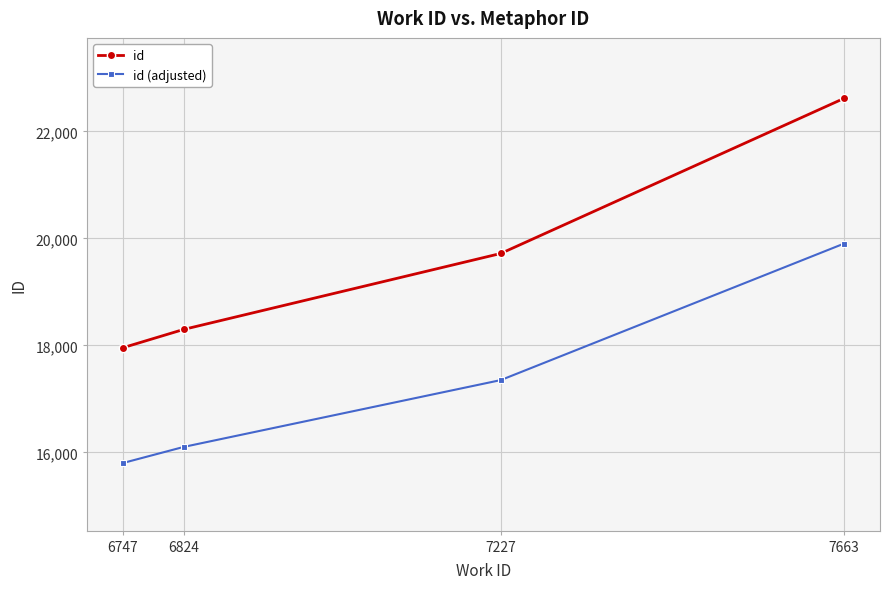

What is the spread (max minus min) of values at 7227?

2366.4